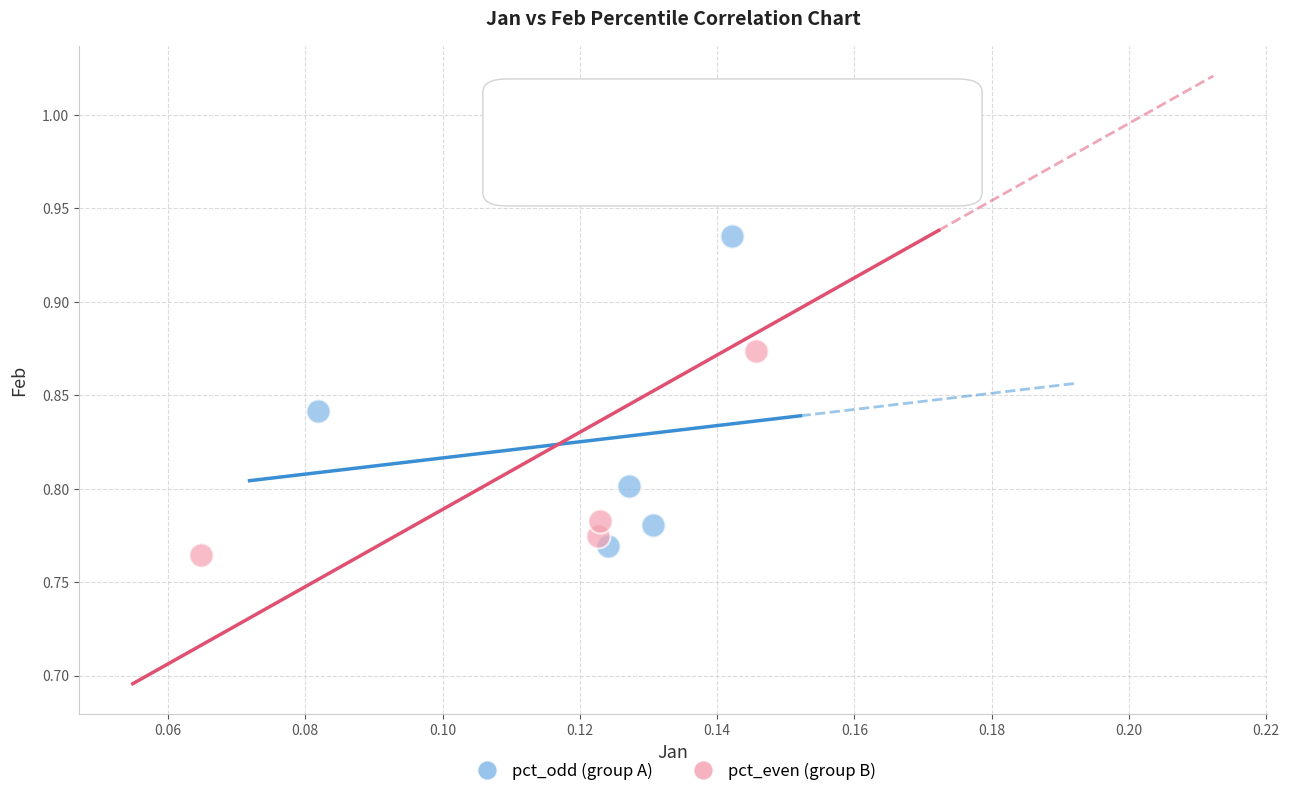

Which series contains the lowest Y value?

pct_even (group B)